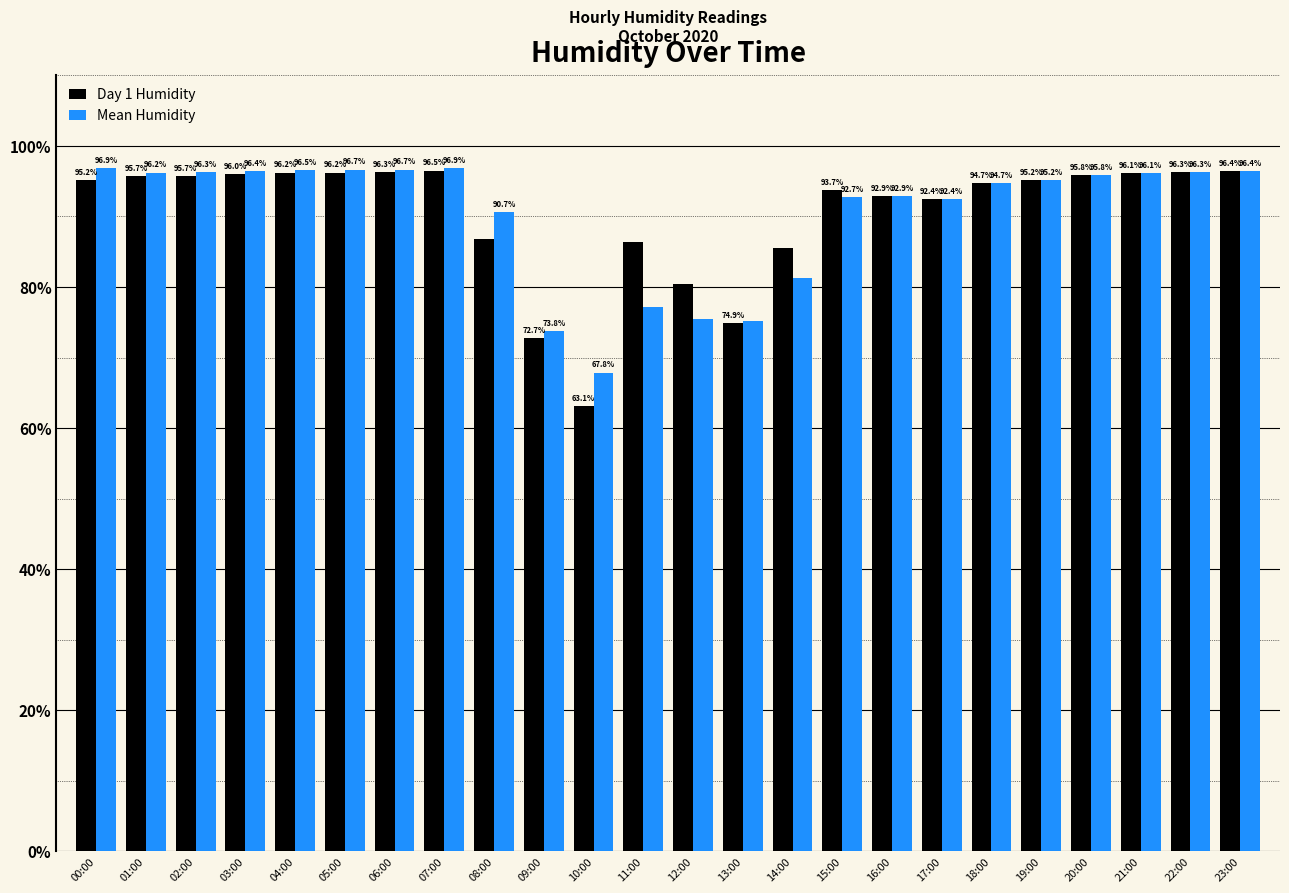

True or false: Mean Humidity has a value of 92.9 at 16:00.

True